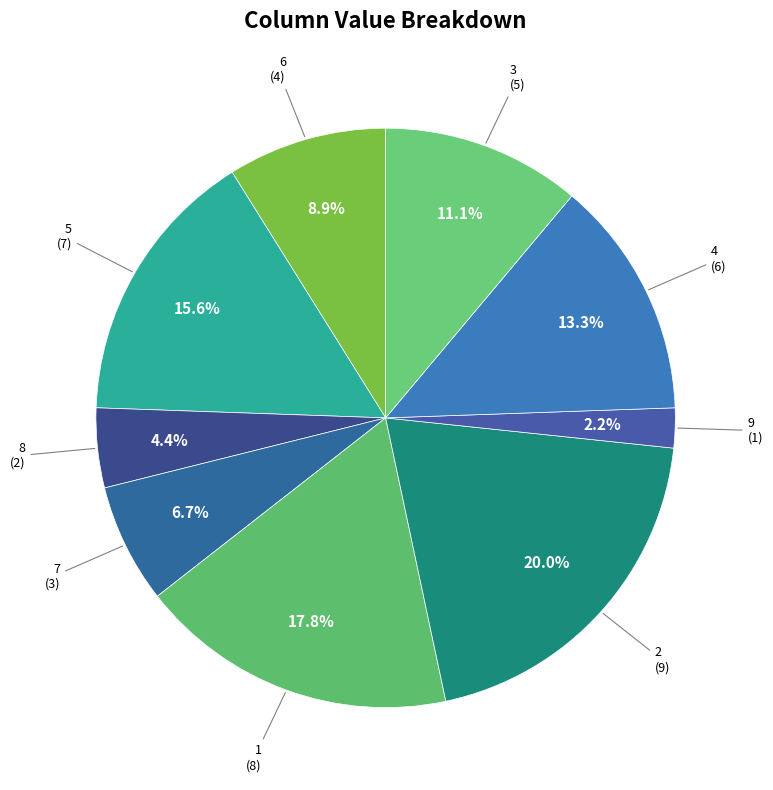

How many segments does this pie chart have?

9